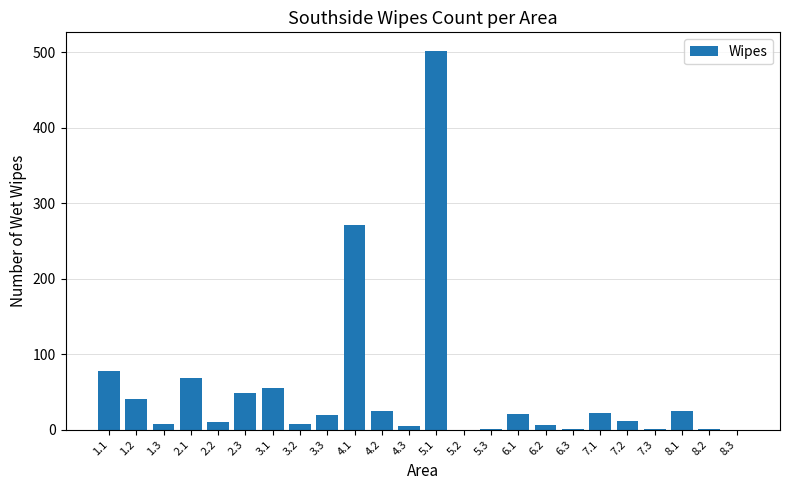

Count the number of data series in this chart.

1